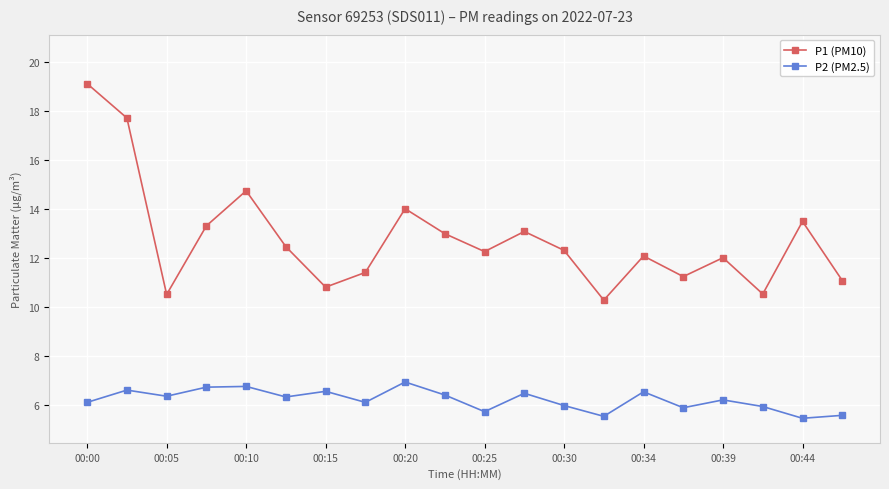

What is the value of the P1 (PM10) point at the 2nd from the left?

17.7